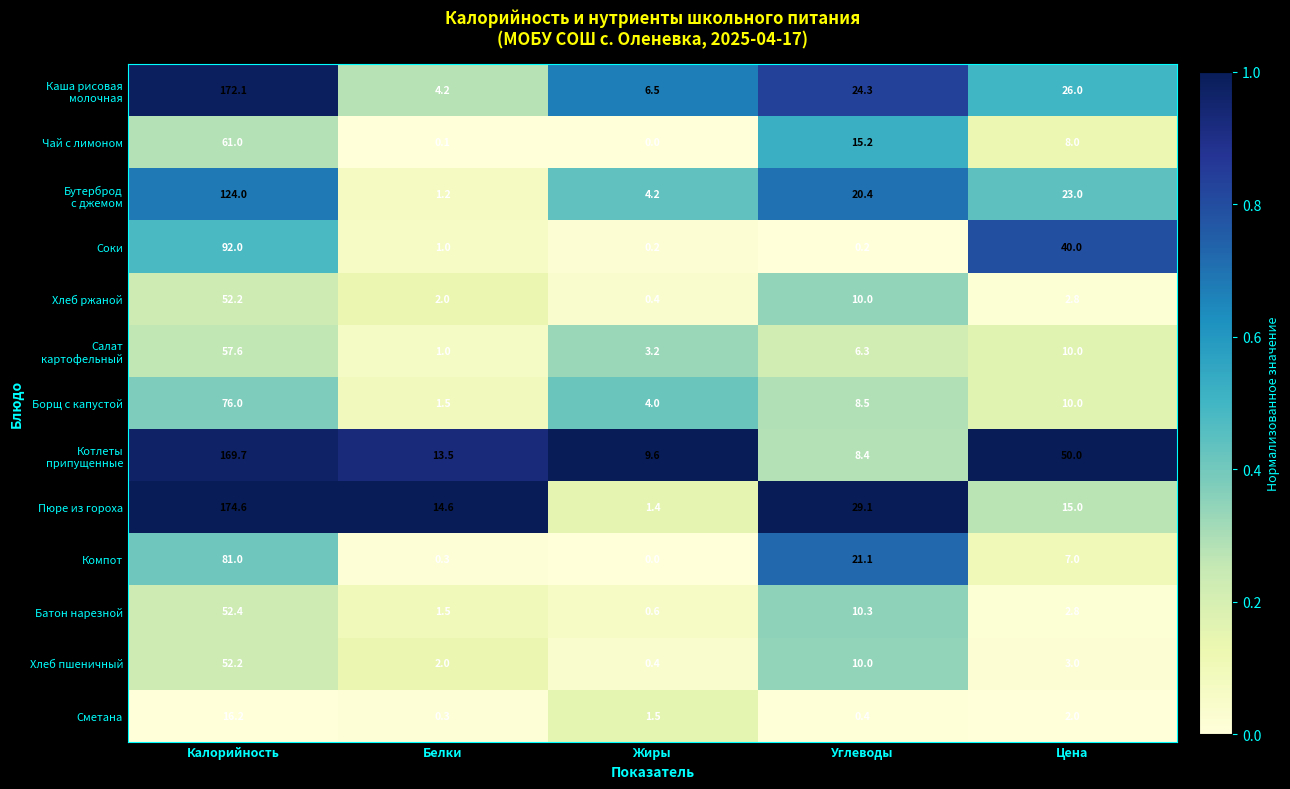

Where is Пюре из гороха nearest to the value 88?

Углеводы